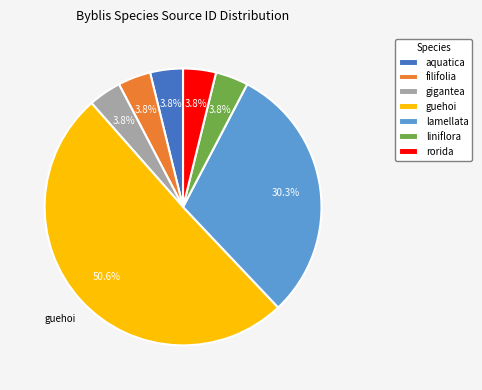

To the nearest percent, what is the average slice percentage?

14%